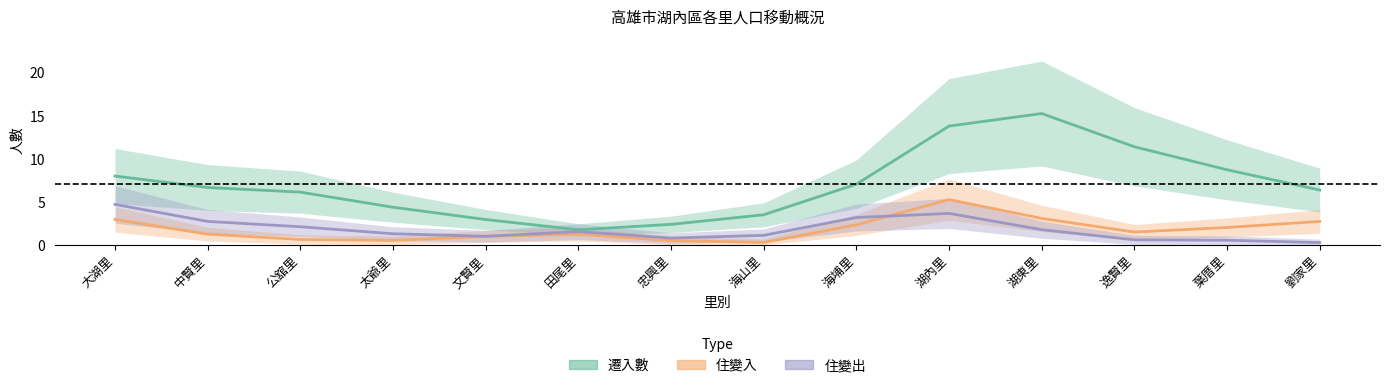

What is the difference between the 住變出 values at 大湖里 and 海山里?

3.6